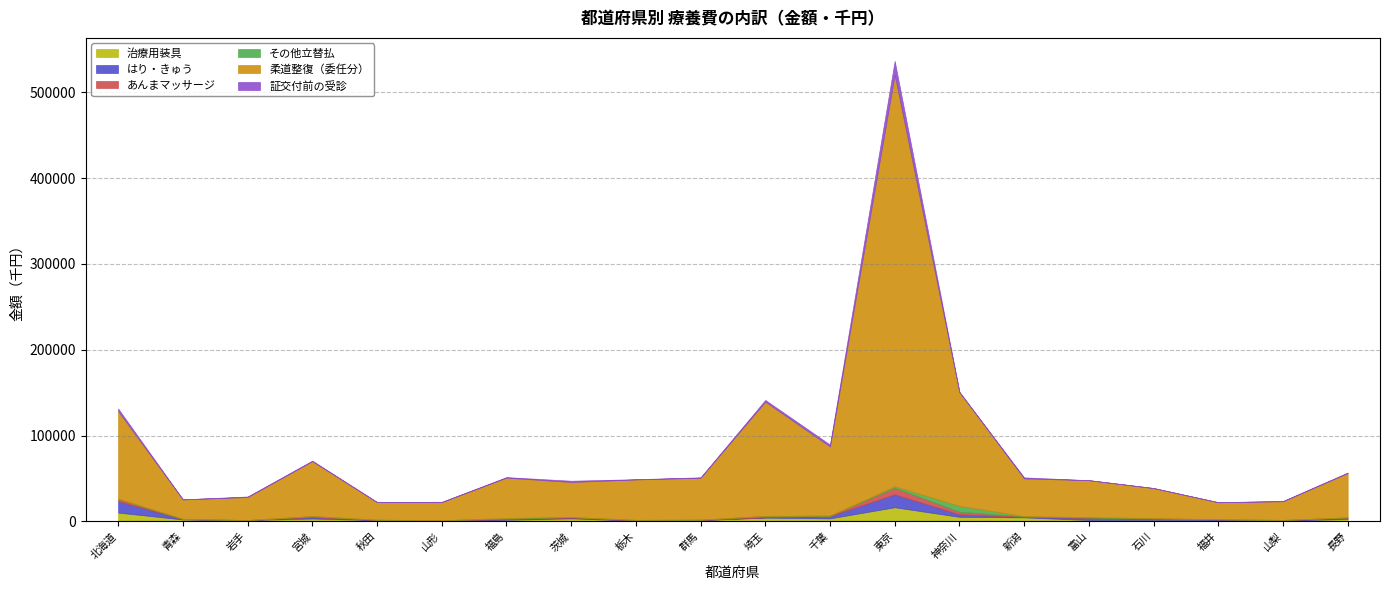

How many lines are shown in the chart?

6